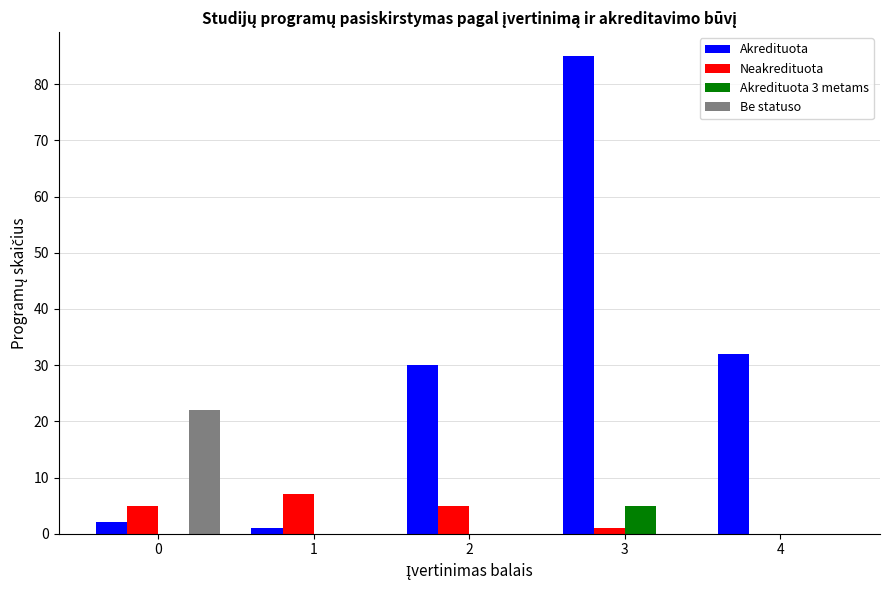

Count the number of categories in the chart.

5